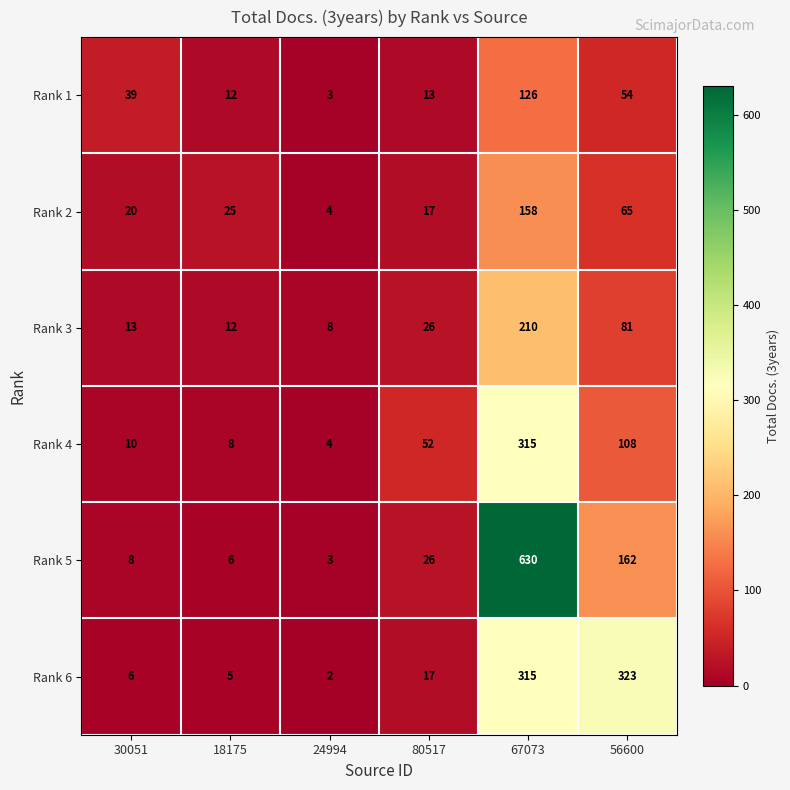

What is the sum of the Rank 4 values at 67073 and 24994?

319